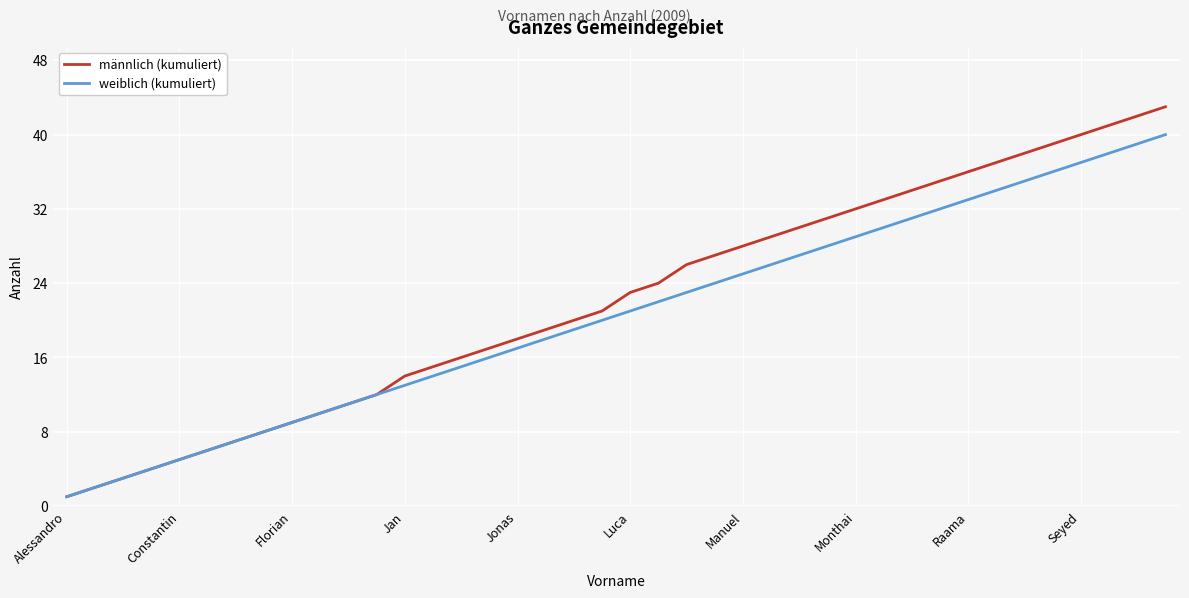

What is the greatest value displayed?

43